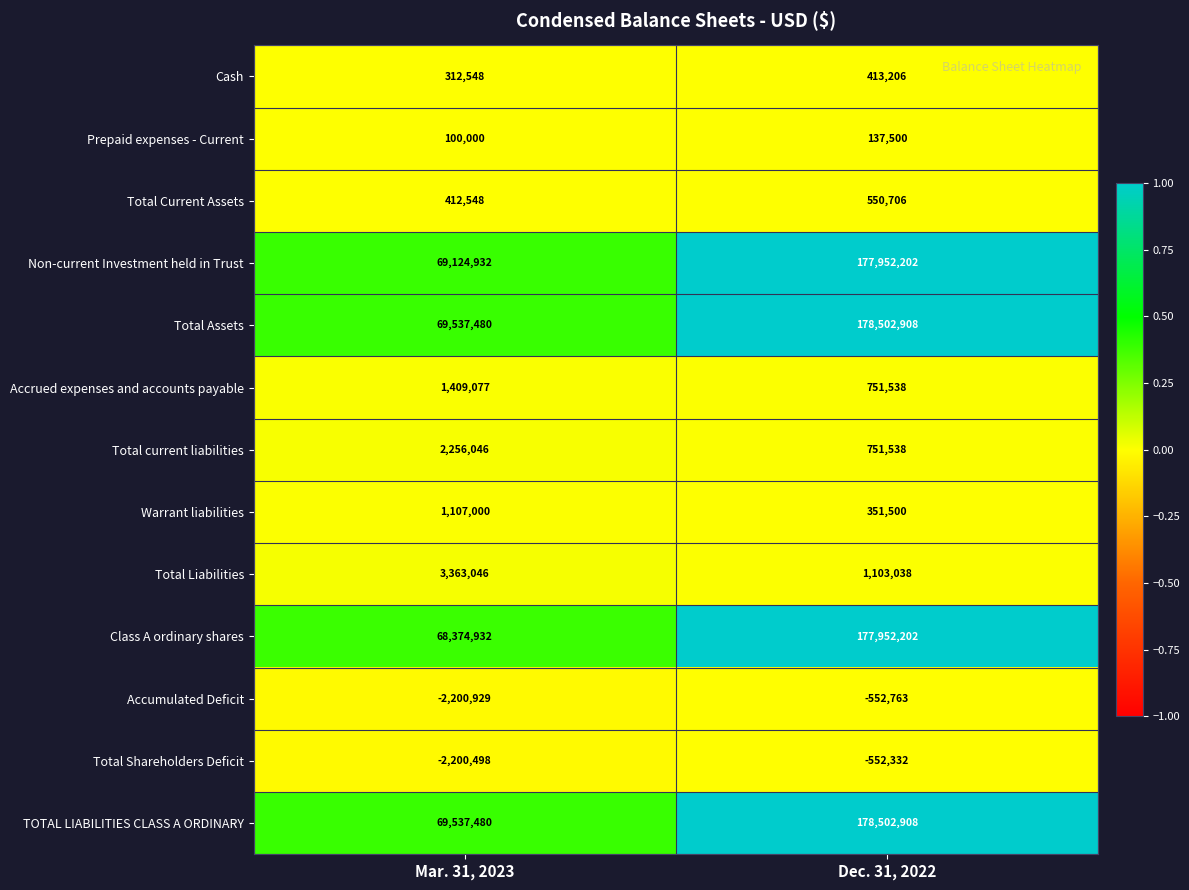

The Cash series shows 413206 at Dec. 31, 2022. True or false?

True